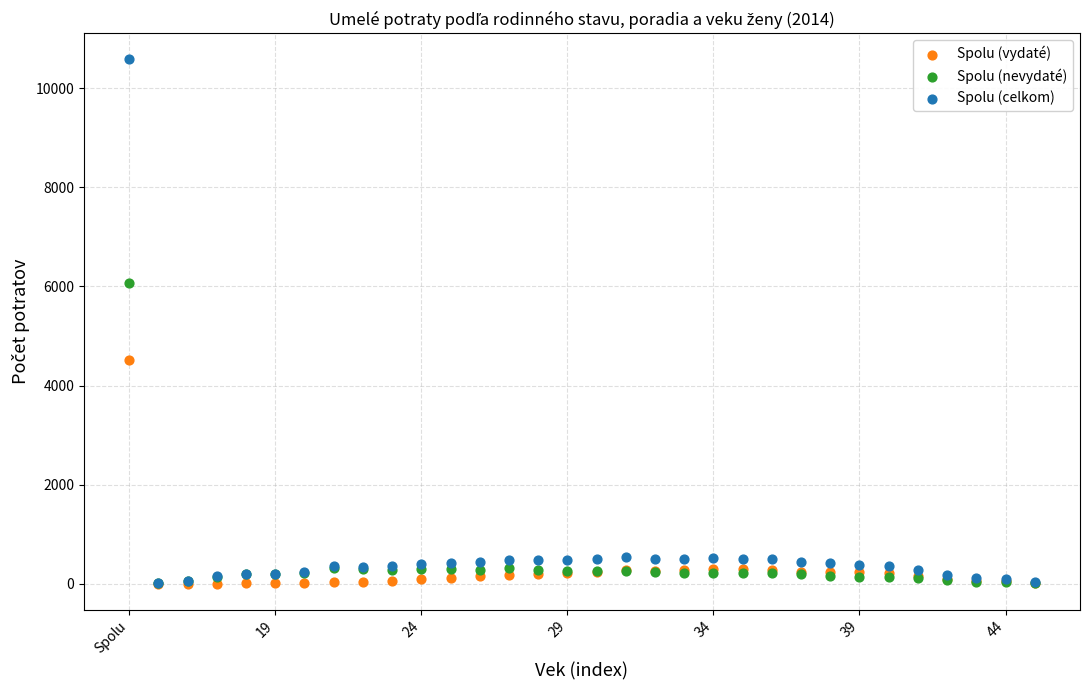

What are all the series names shown in the legend?

Spolu (vydaté), Spolu (nevydaté), Spolu (celkom)